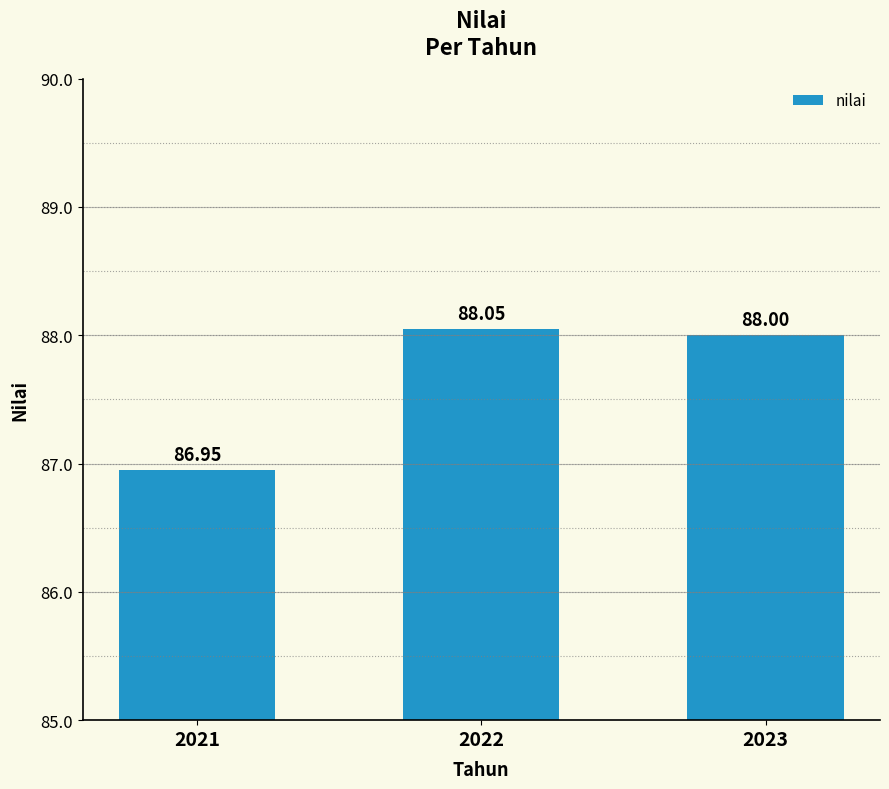

Is it true that the value at 2022 is 88.0?

True